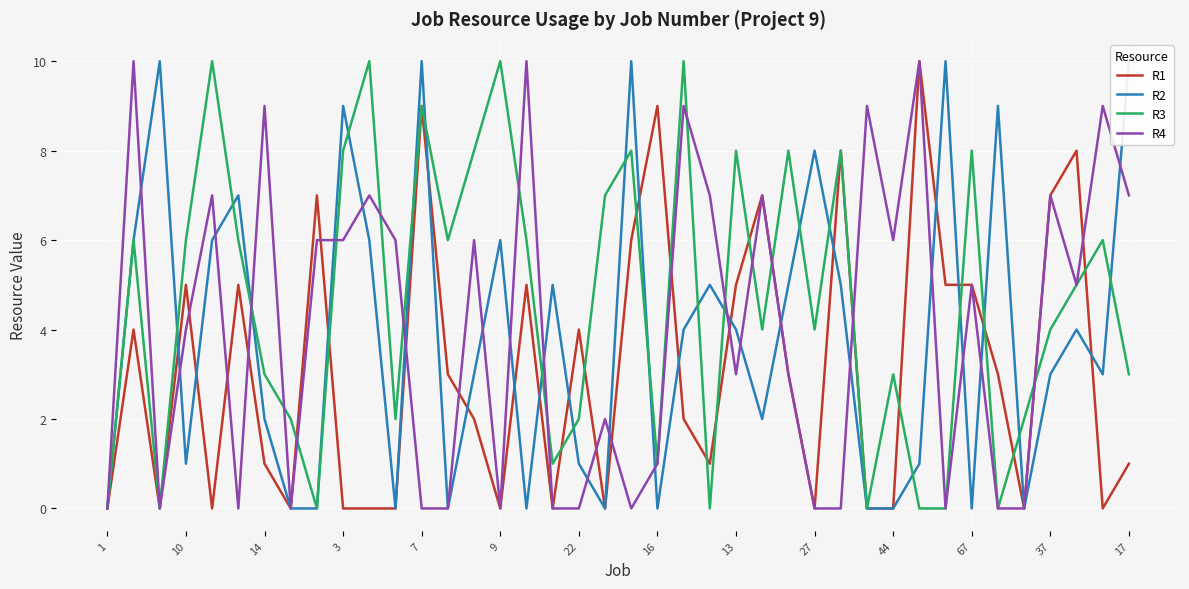

Is it true that R1 equals 0 at 9?

True